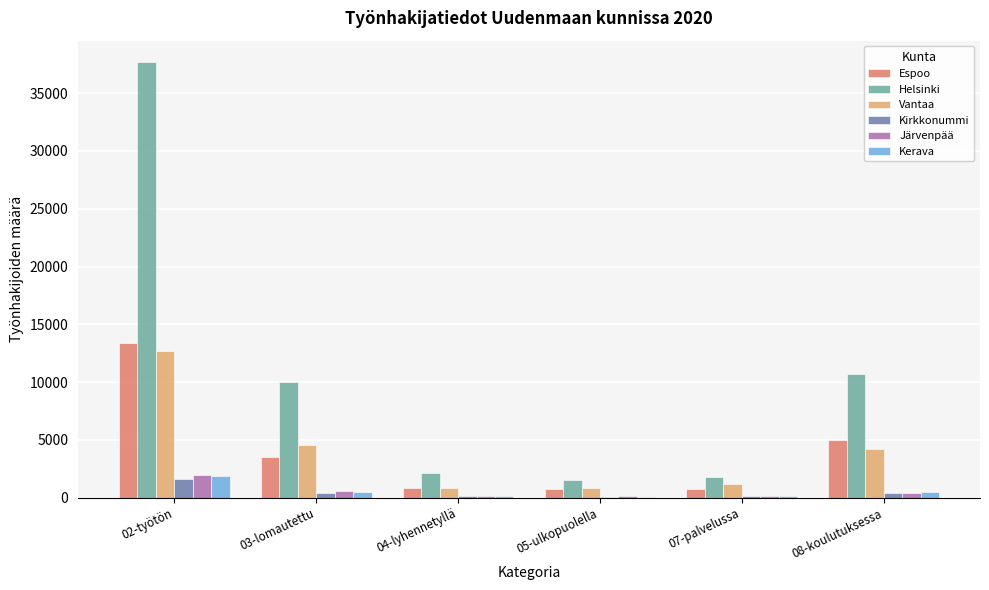

Which series has the largest range (max minus min)?

Helsinki